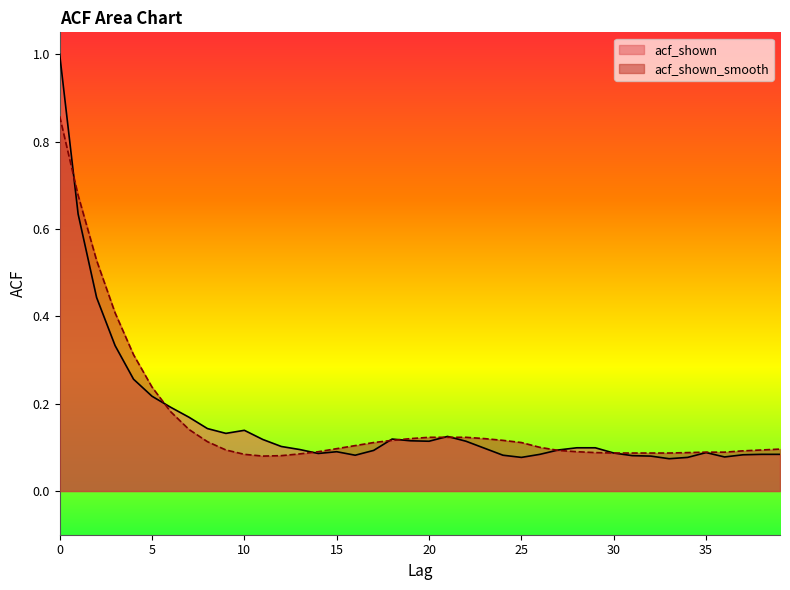

True or false: acf_shown_smooth and acf_shown cross at least once.

True